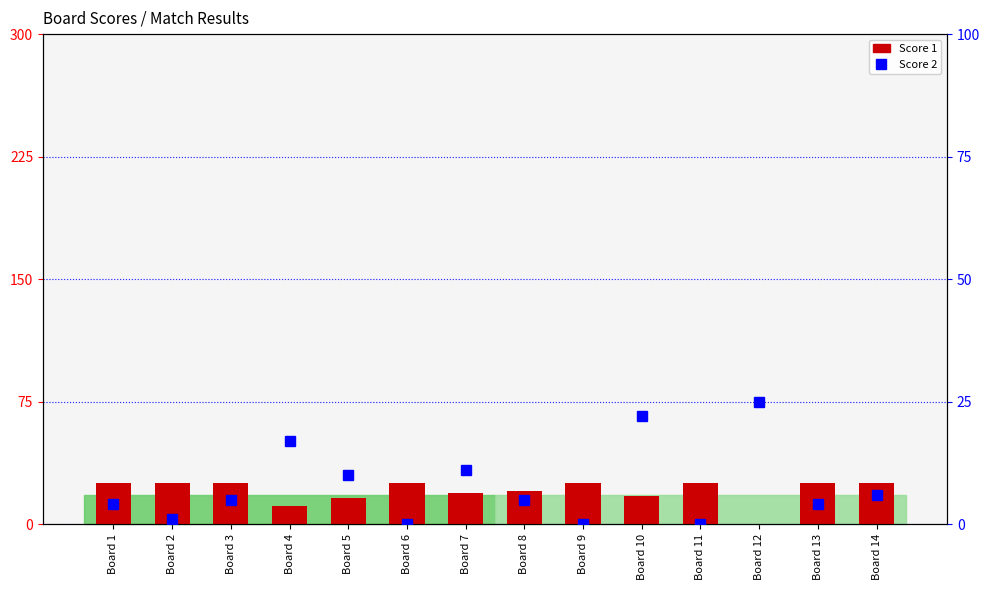

The value of Score 2 at Board 2 is 1. True or false?

False